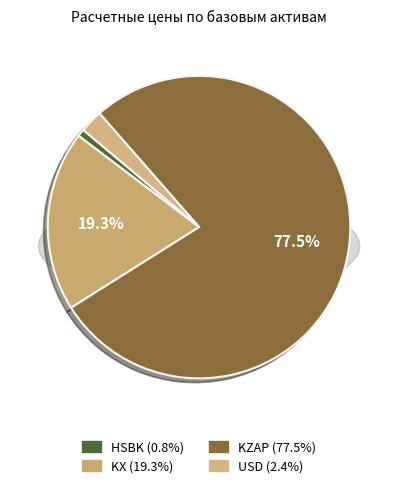

Is KX-6.22 the majority of the pie?

No